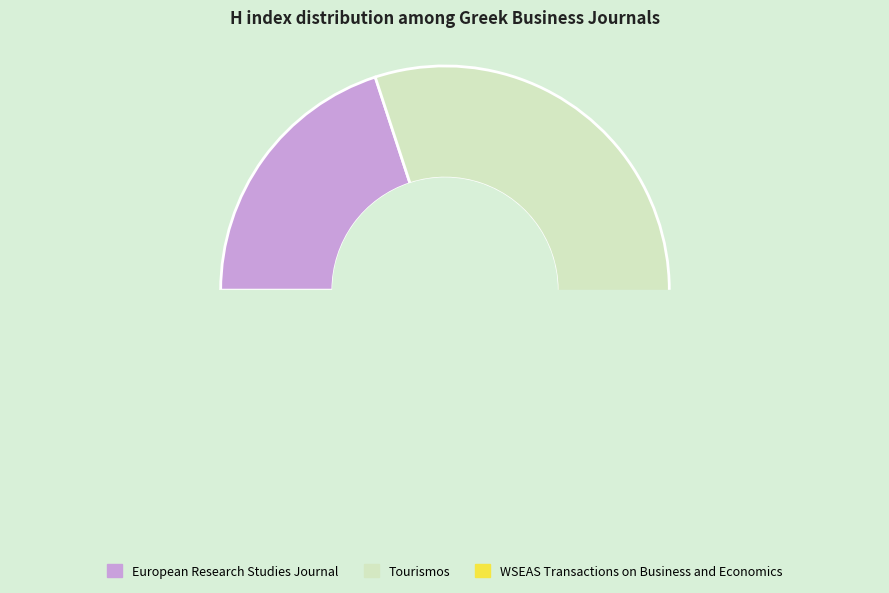

Rank the categories by value from lowest to highest.

European Research Studies Journal, WSEAS Transactions on Business and Economics, Tourismos